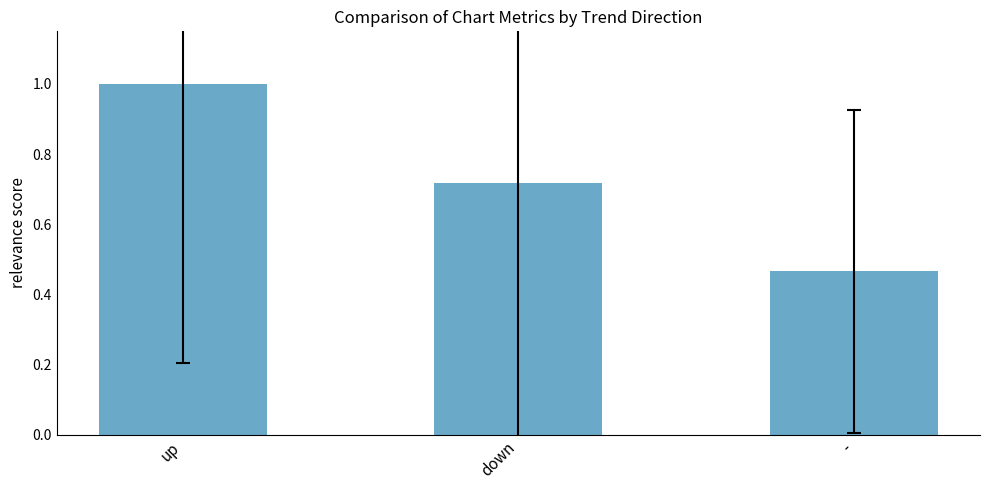

What position from the left is down?

2